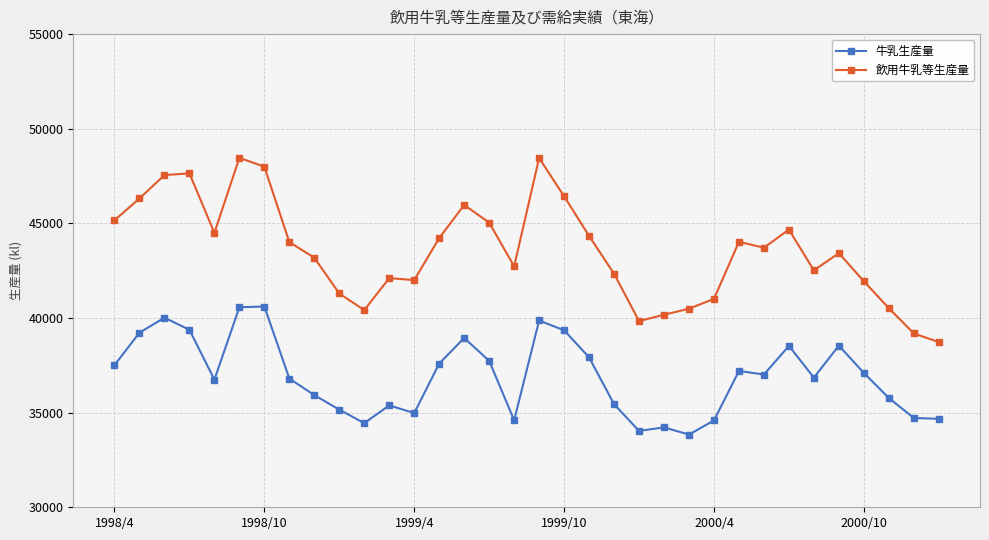

True or false: 飲用牛乳等生産量 and 牛乳生産量 cross at least once.

False